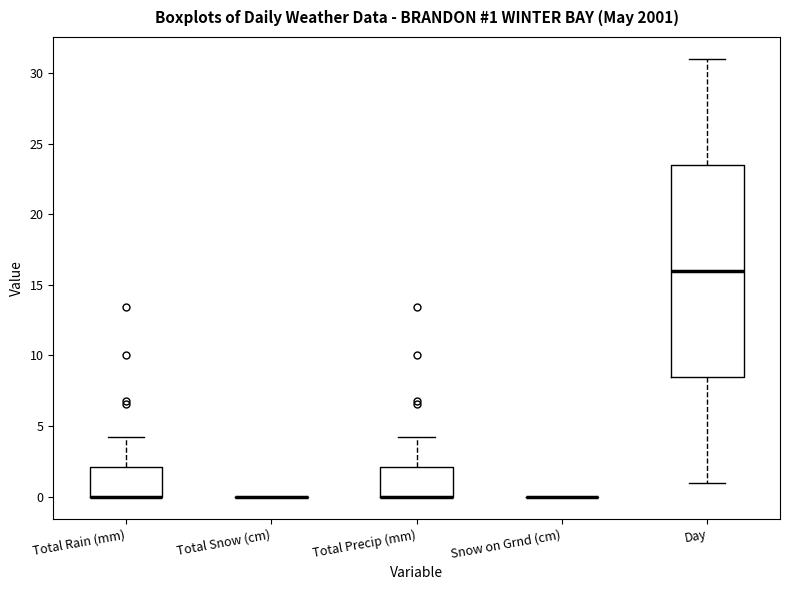

Which box is the tallest, from its lower edge to its upper edge?

Day